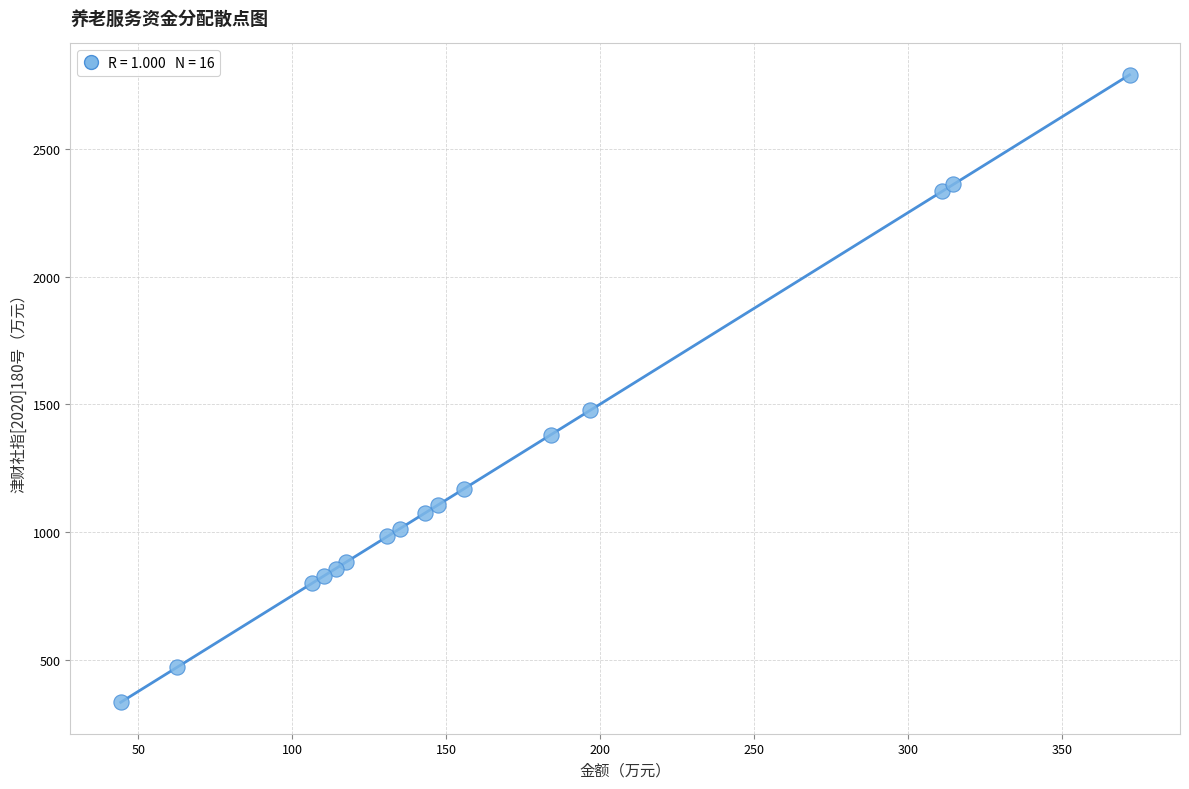

What Y value in the scatter plot is closest to 1562?

1478.0